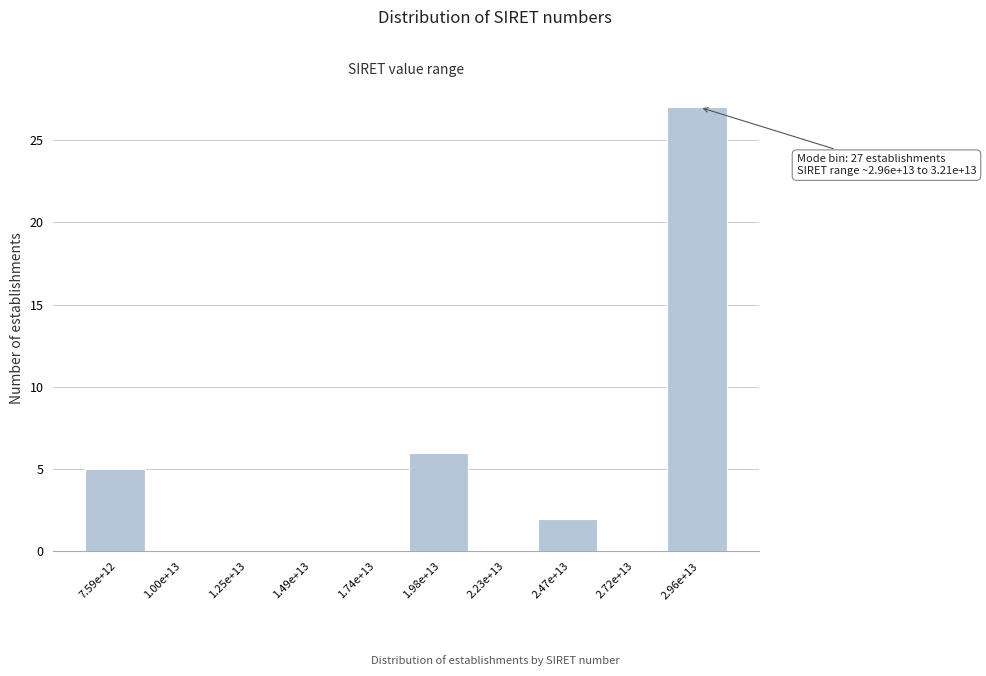

Reading right to left, list all the values displayed in this chart.

2.96e+13=27	2.72e+13=0	2.47e+13=2	2.23e+13=0	1.98e+13=6	1.74e+13=0	1.49e+13=0	1.25e+13=0	1.00e+13=0	7.59e+12=5